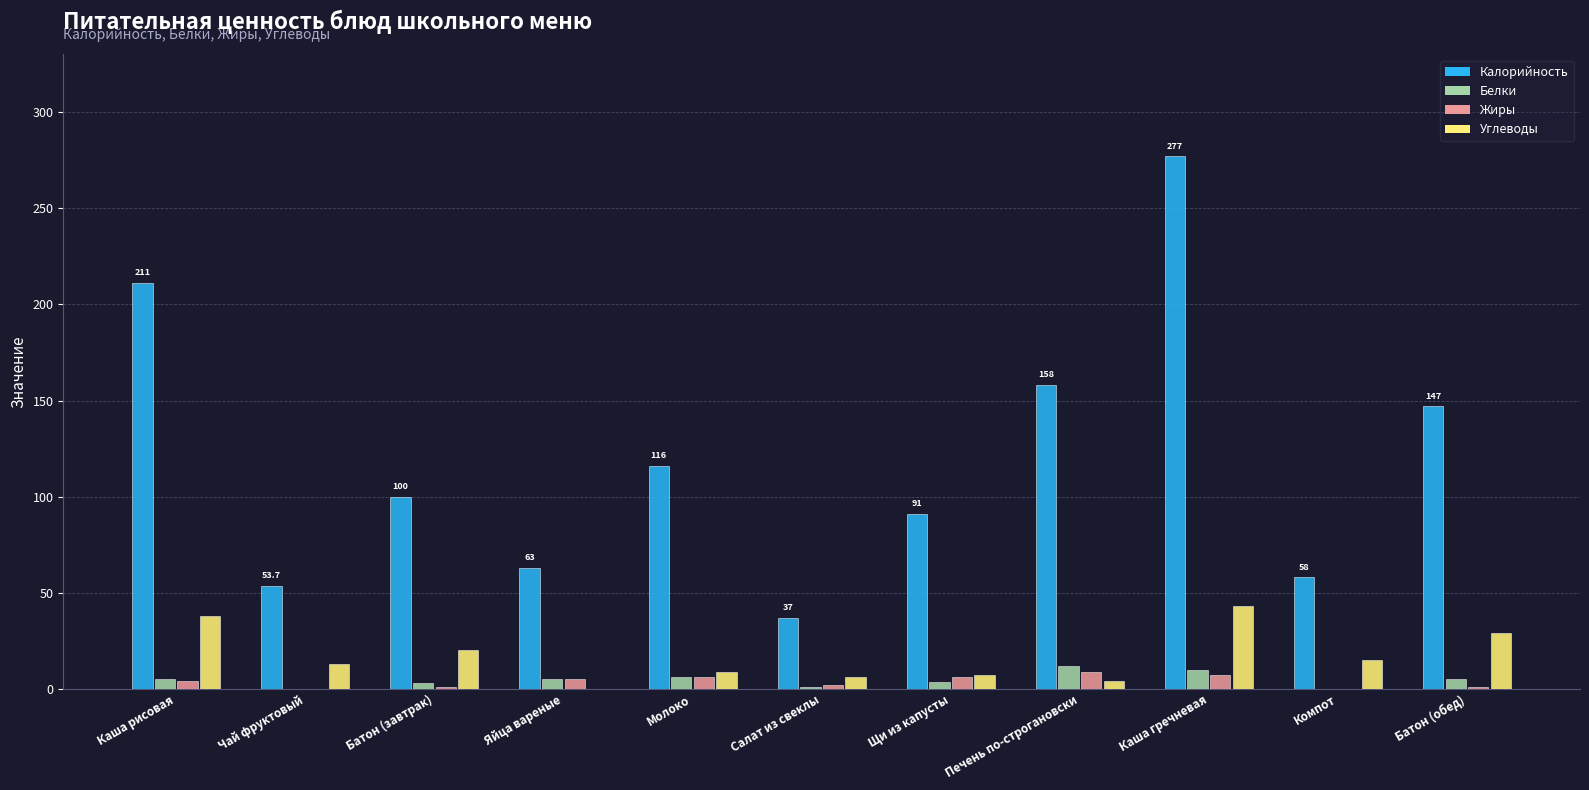

At which category is the sum across all series the highest?

Каша гречневая